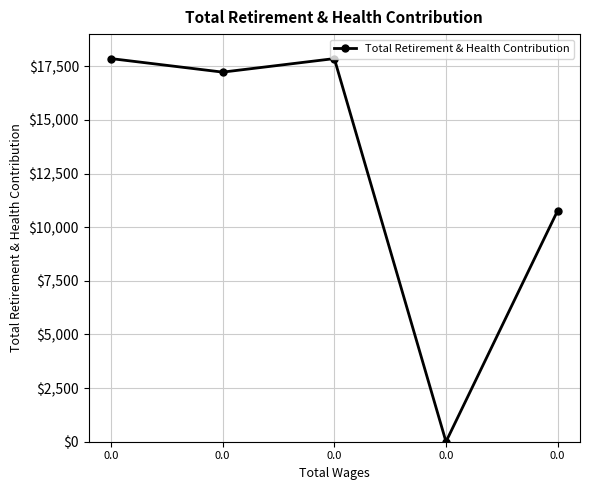

What is the maximum value shown in the chart?

17859